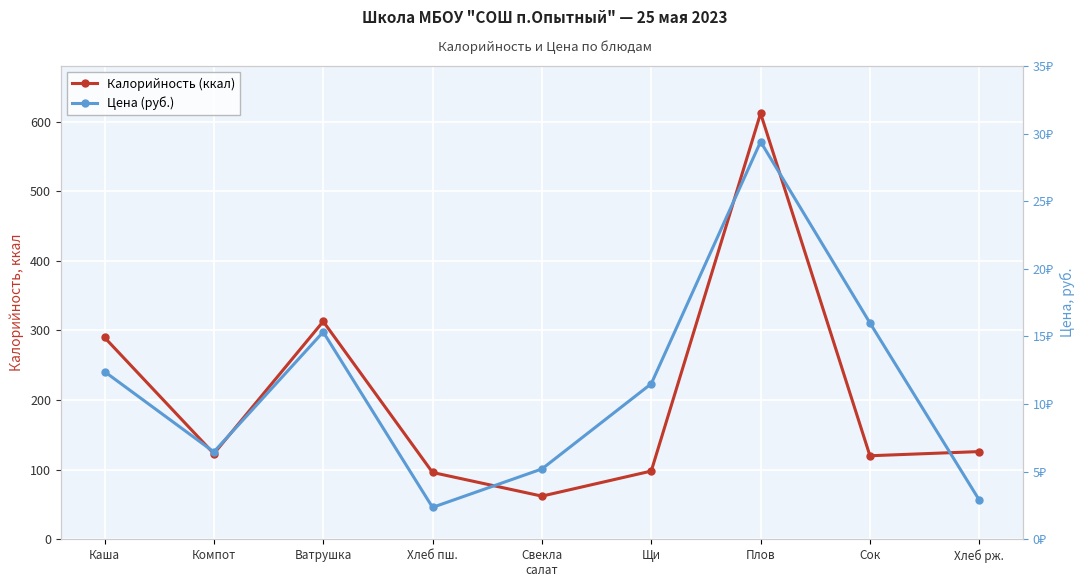

Reading left to right, extract all data points from this chart.

Калорийность (ккал): 290.0	123.0	313.0	96.0	62.0	98.0	612.0	120.0	126.0
Цена (руб.): 12.4	6.5	15.3	2.4	5.2	11.5	29.4	16.0	2.9